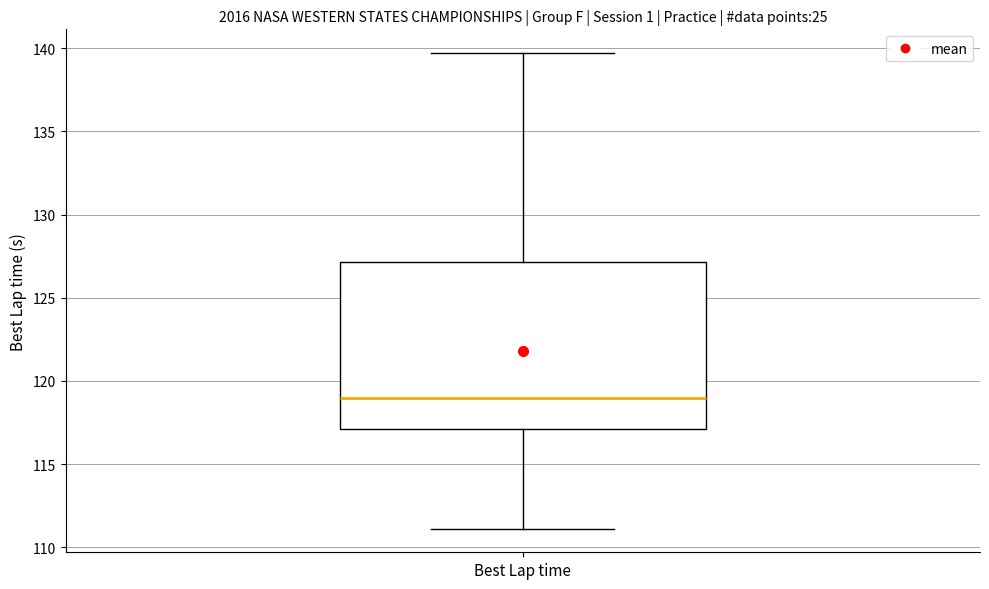

Read this box plot against the y-axis: the position of the median line, the range covered by the box, and the ends of both whiskers. The values are not printed on the chart, so give them approximately, as read against the axis.

median 119.0, box 117.0 to 127.0, whiskers 111.0 to 139.5